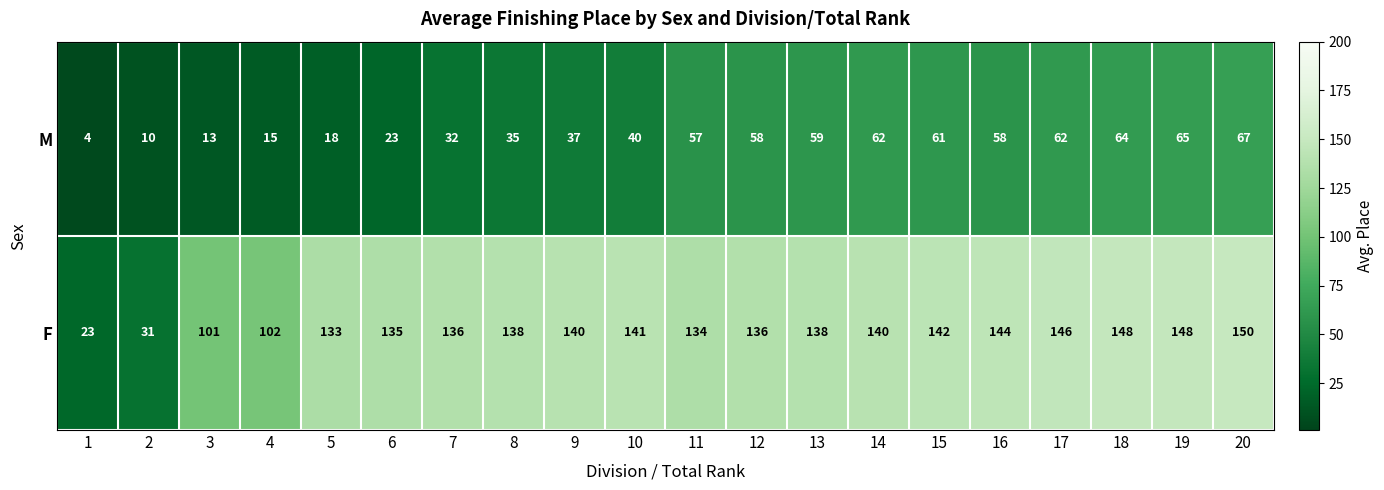

What is the total value across all series at 16?

202